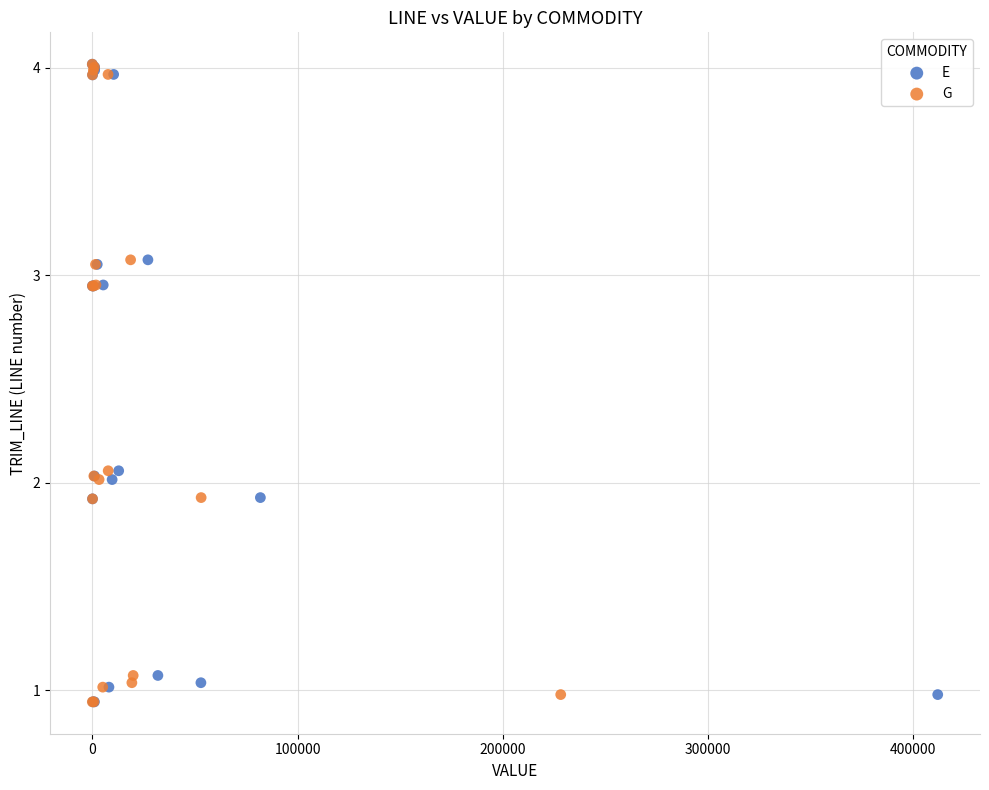

What are all the series names shown in the legend?

E, G